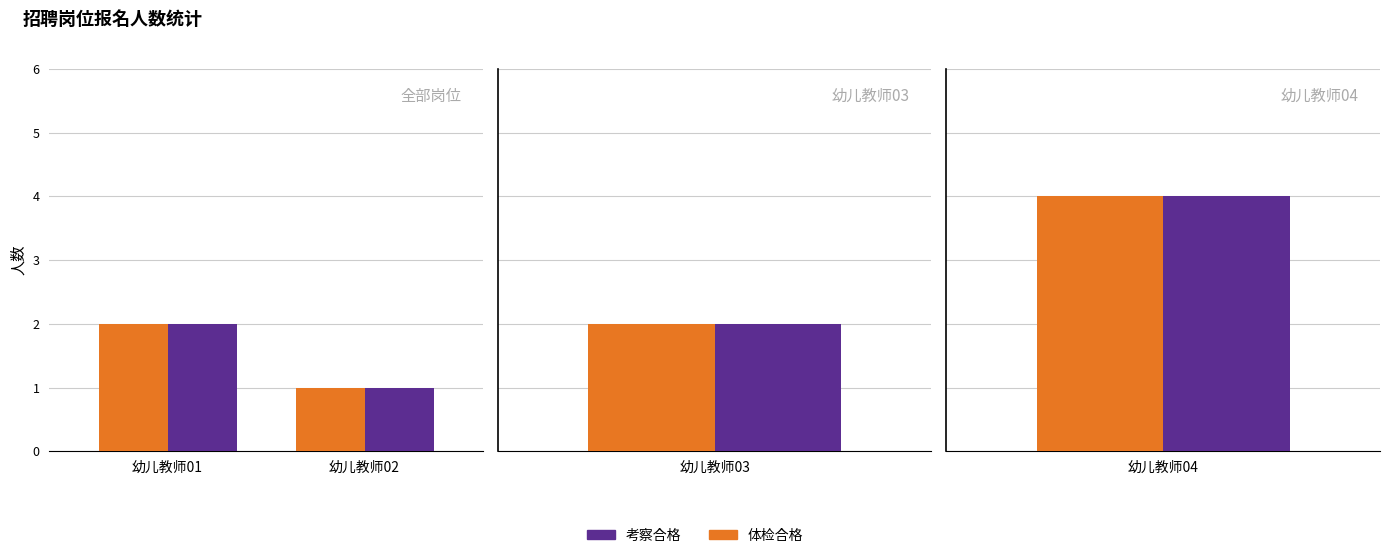

What value does the 考察合格 series have at 幼儿教师01?

2